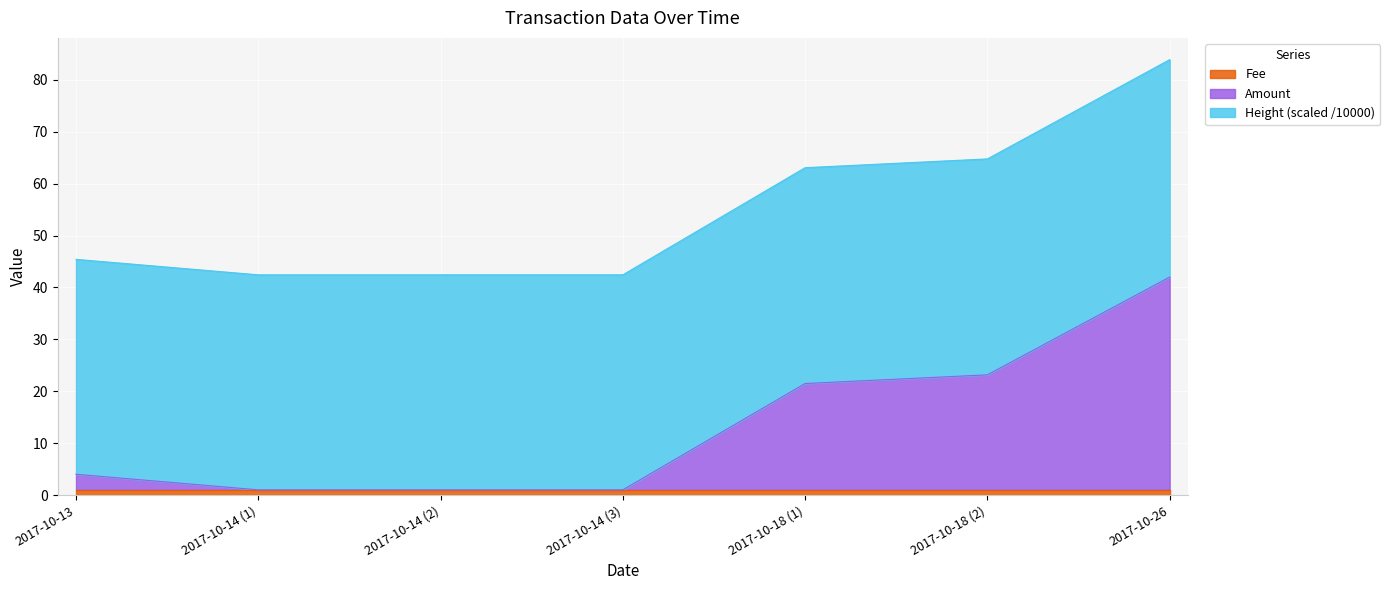

True or false: Fee has a value of 1.0 at 2017-10-26.

True